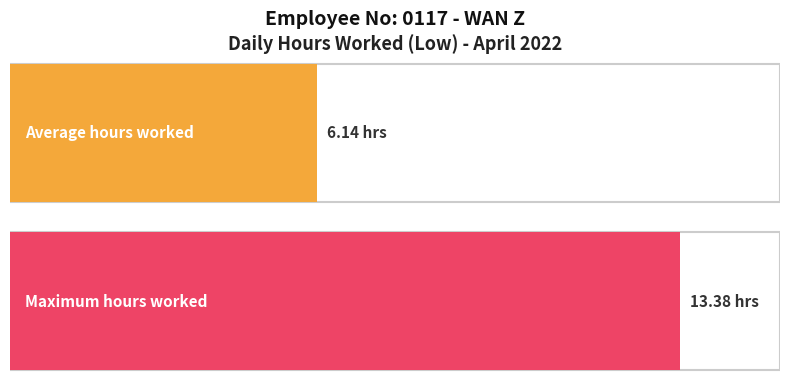

True or false: the data shows 5.4 at 21-Thu.

False